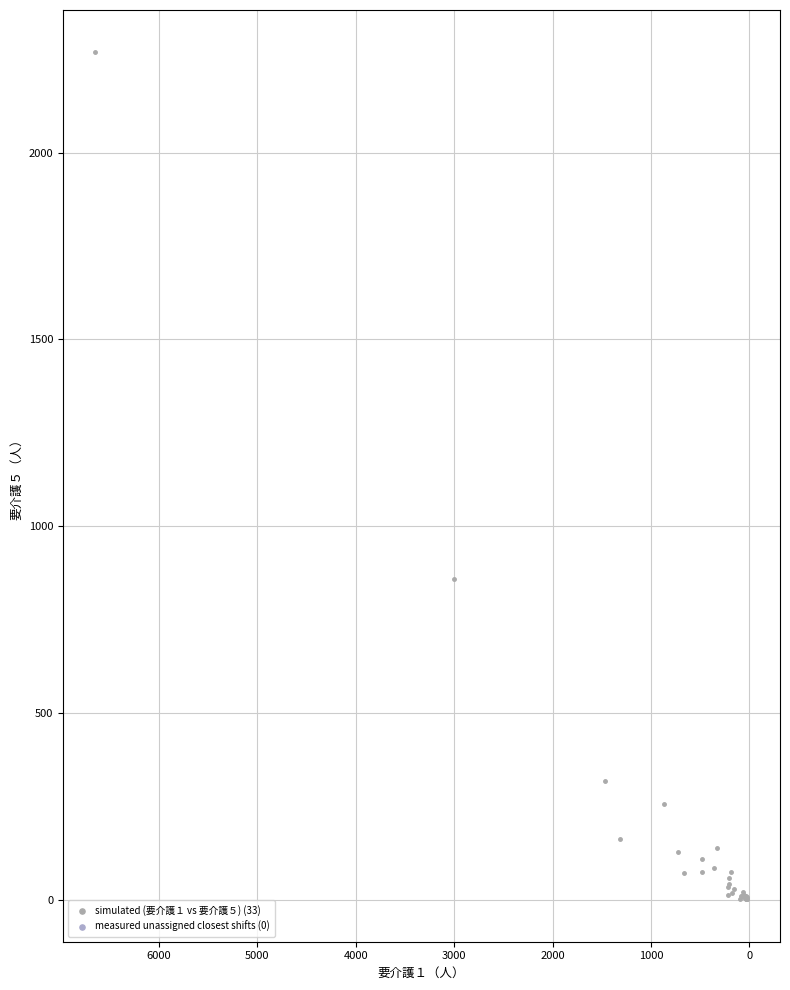

What Y value in the scatter plot is closest to 1135?

858